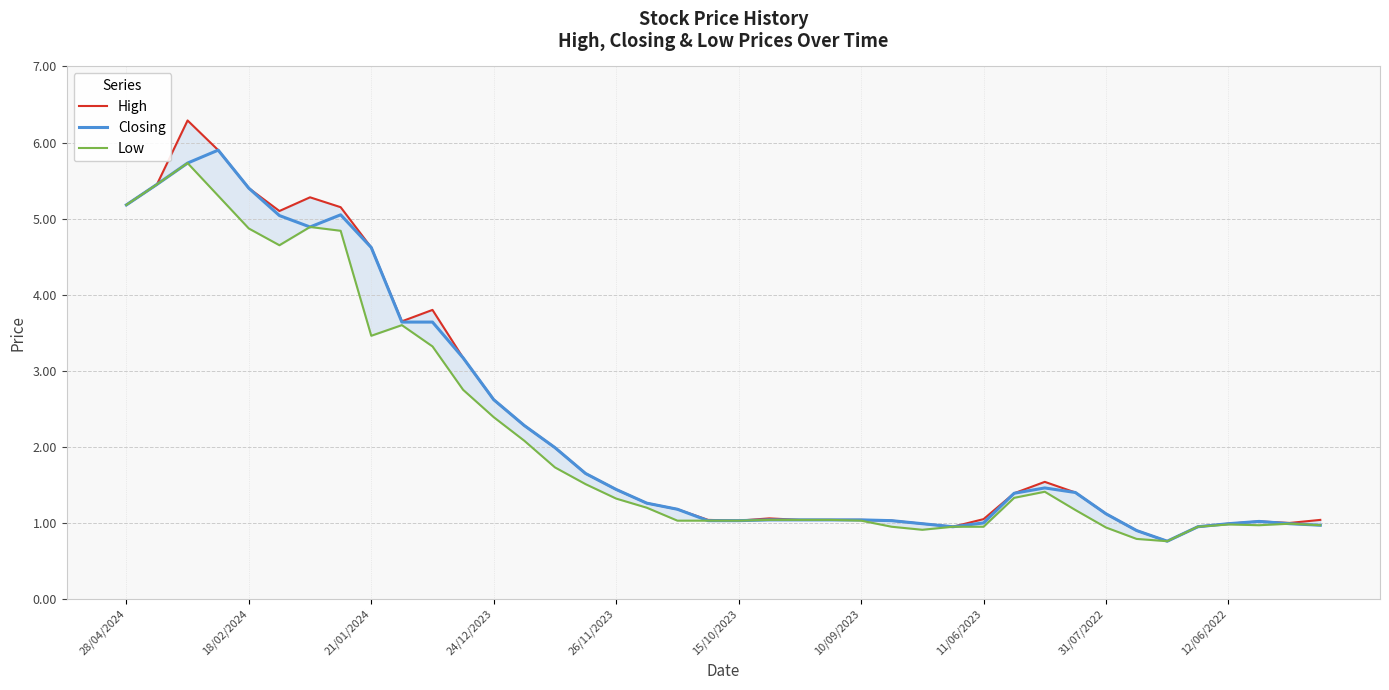

How many data points in Closing are above 1?

31